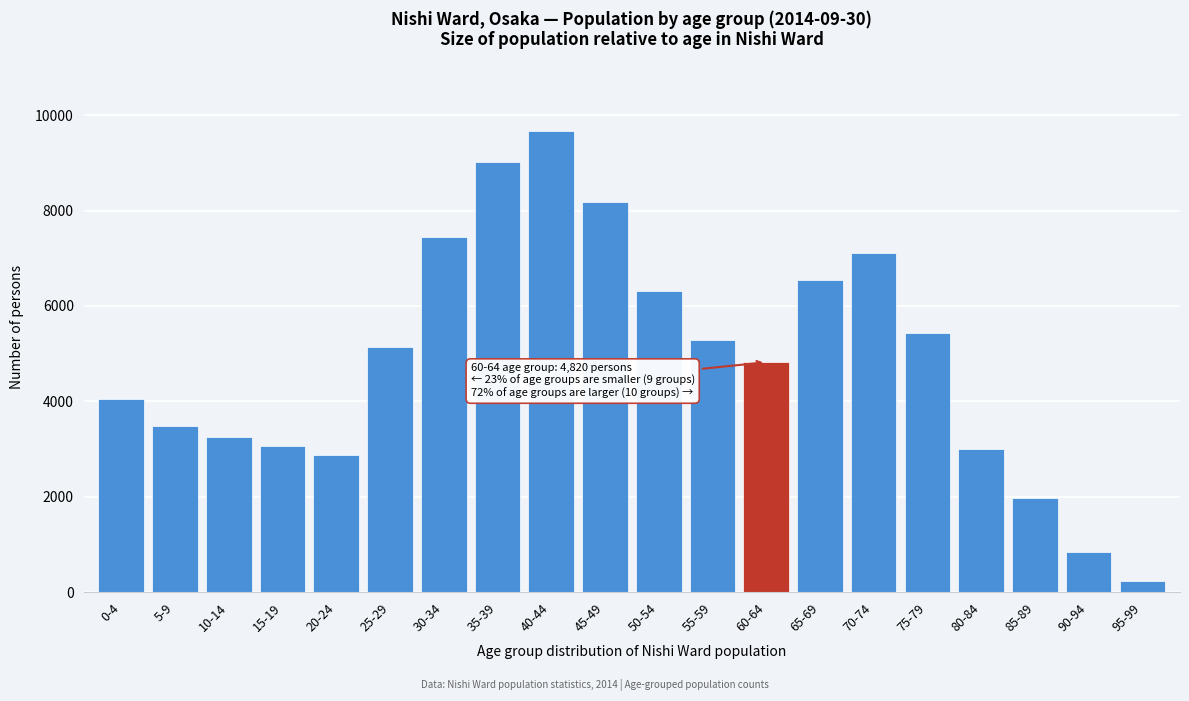

Reading right to left, list all the values displayed in this chart.

226	837	1978	3010	5430	7120	6540	4820	5280	6320	8190	9666	9012	7456	5142	2867	3061	3254	3485	4054